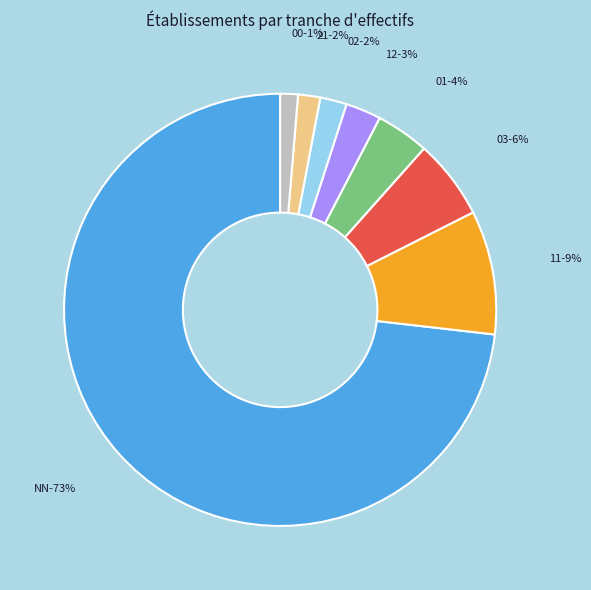

Approximately how many times larger is the value at 12 compared to 00?

2.0